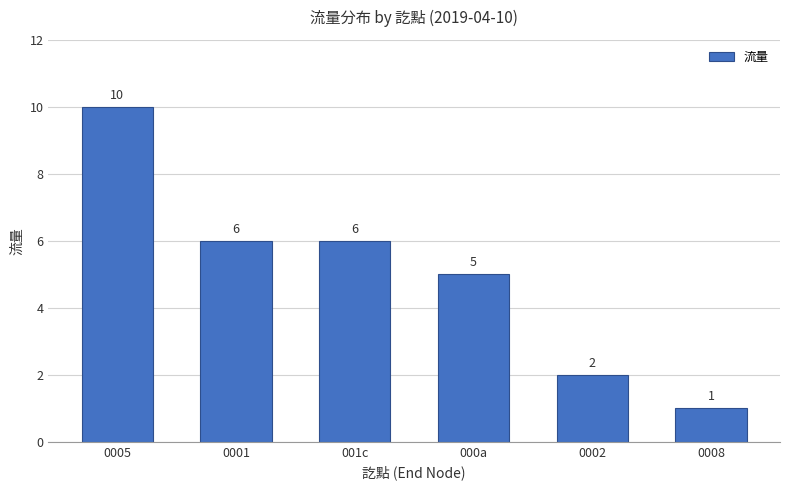

Reading left to right, what are all the values shown in this chart?

0005=10	0001=6	001c=6	000a=5	0002=2	0008=1